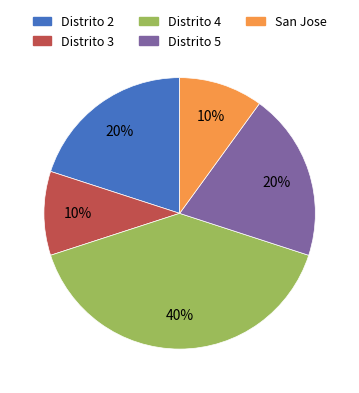

Which has a higher value, San Jose or Distrito 5?

Distrito 5